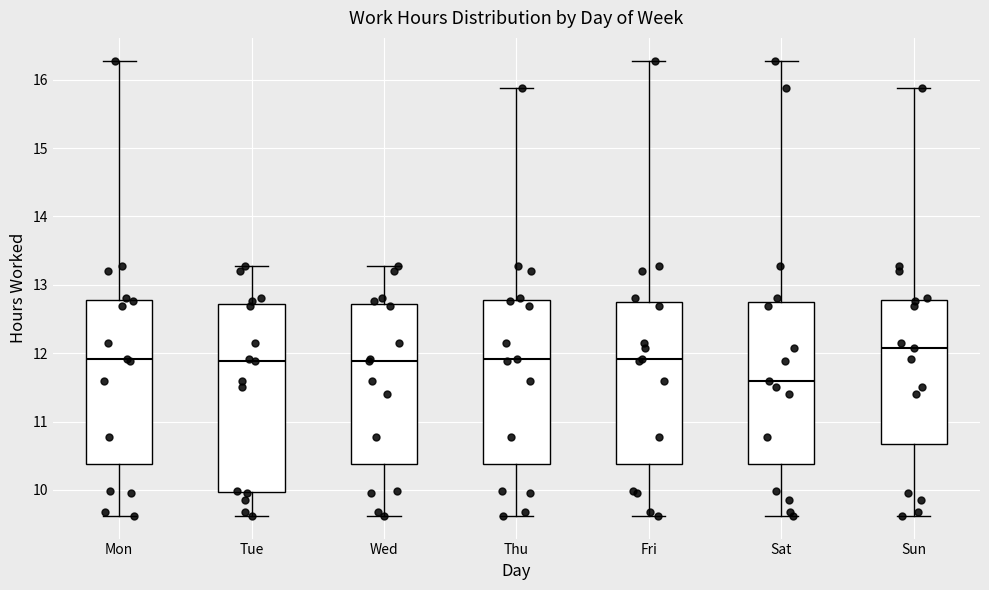

Which box has the highest median line?

Sun